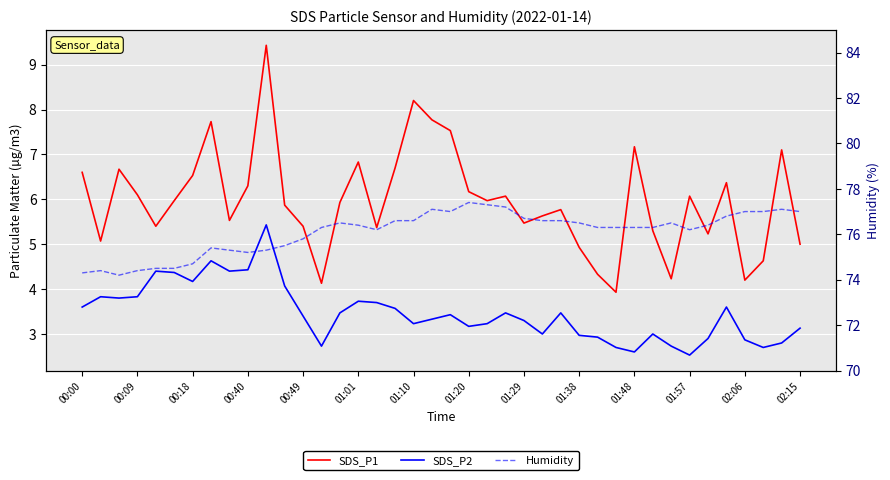

The SDS_P2 series shows 1.2 at 19. True or false?

False